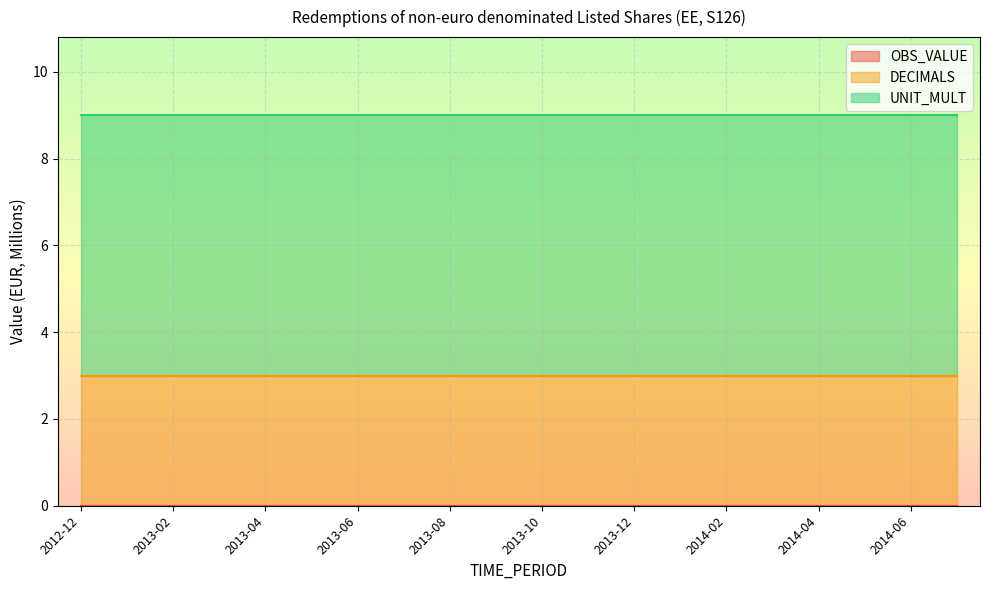

What are all the series names shown in the legend?

OBS_VALUE, DECIMALS, UNIT_MULT